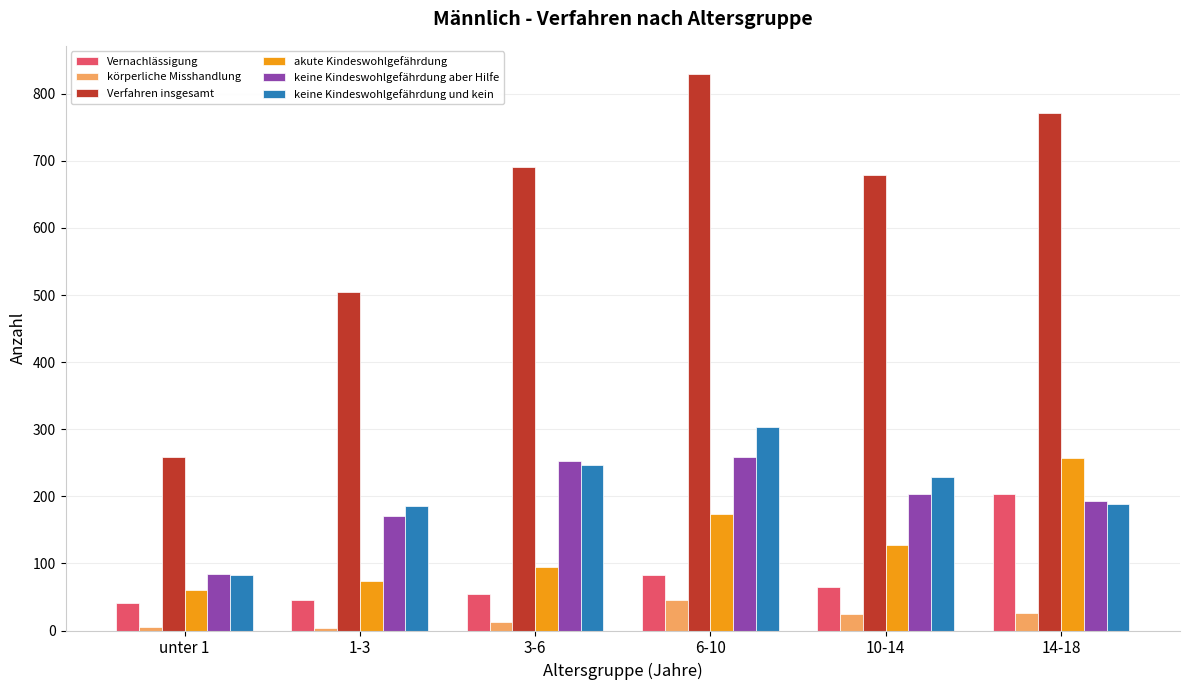

How many categories are shown in the chart?

6